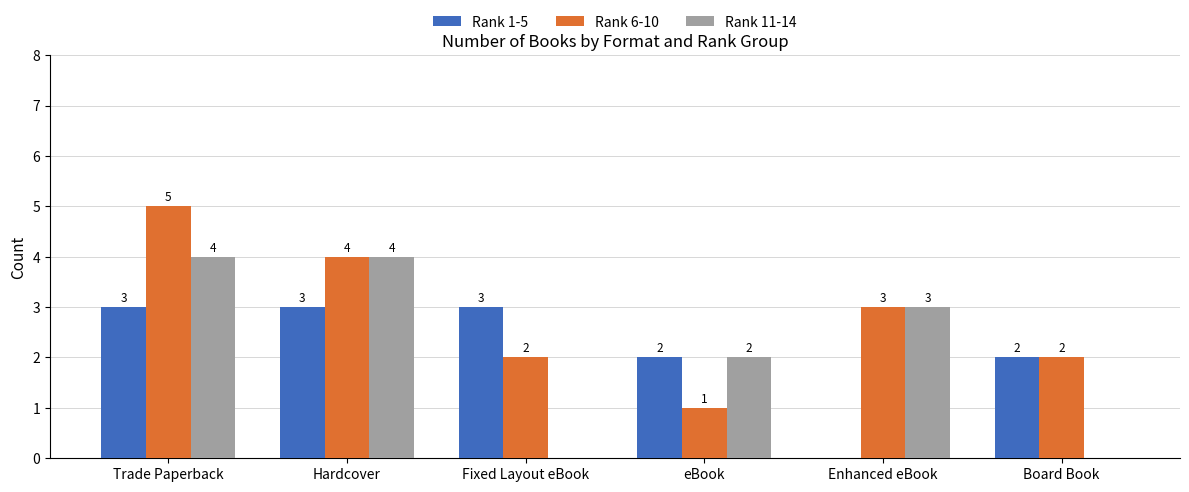

How many Rank 1-5 values are between 2 and 3?

5